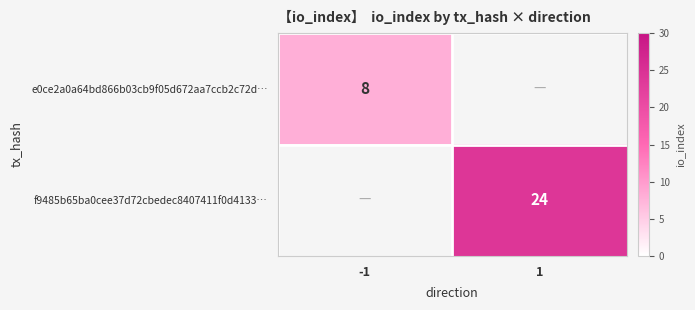

The value of e0ce2a0a64bd866b03cb9f05d672aa7ccb2c72d… at -1 is 8. True or false?

True